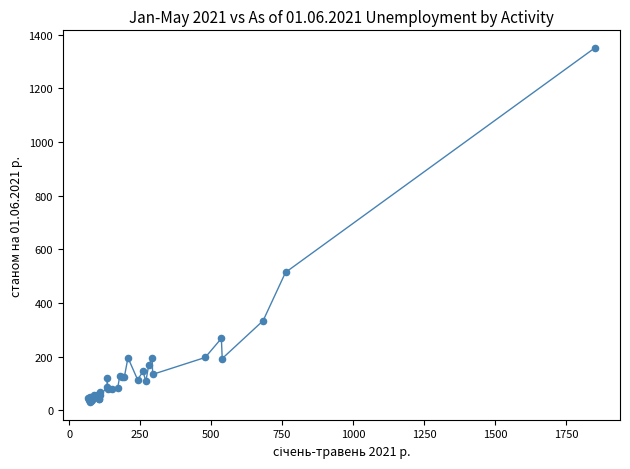

What Y value in the scatter plot is closest to 690?

514